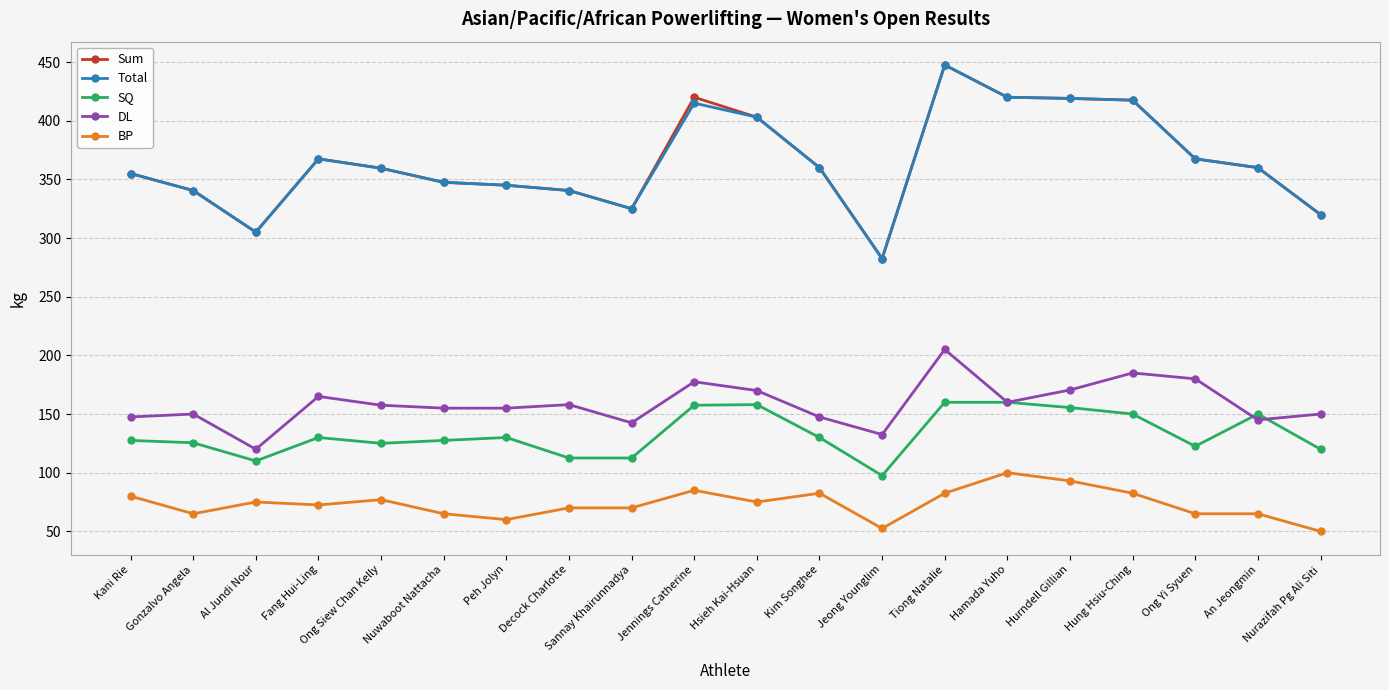

True or false: SQ and Total cross at least once.

False